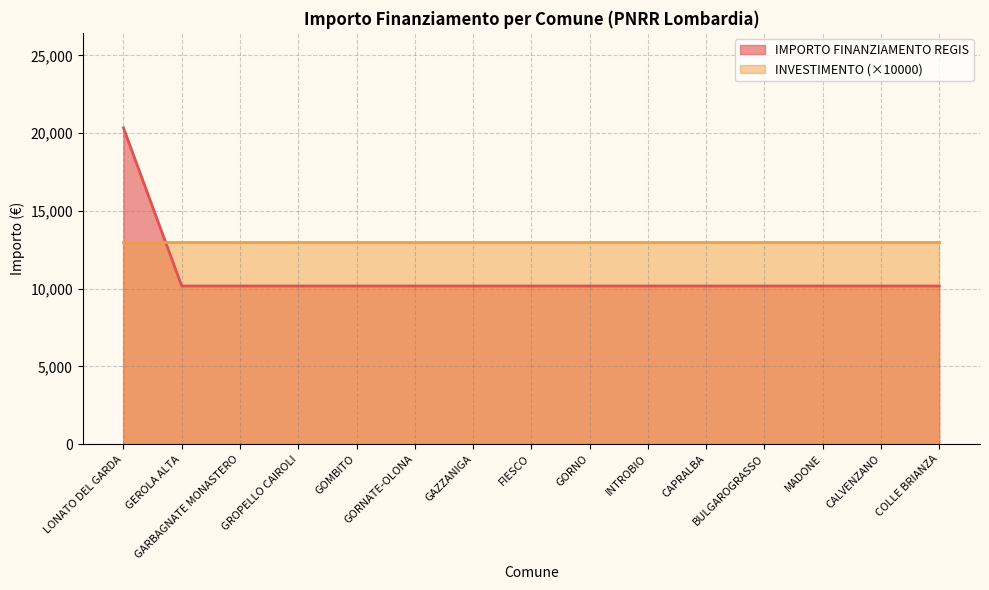

What is the smallest value displayed?

10172